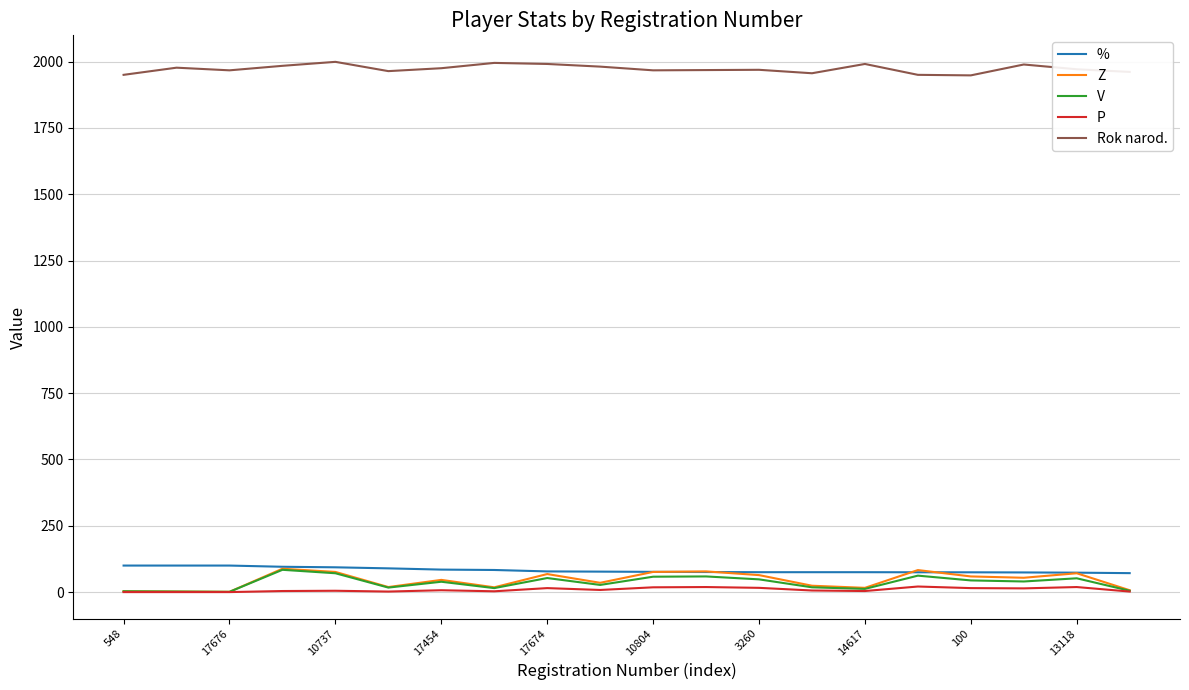

Which series has the largest total across all categories?

Rok narod.